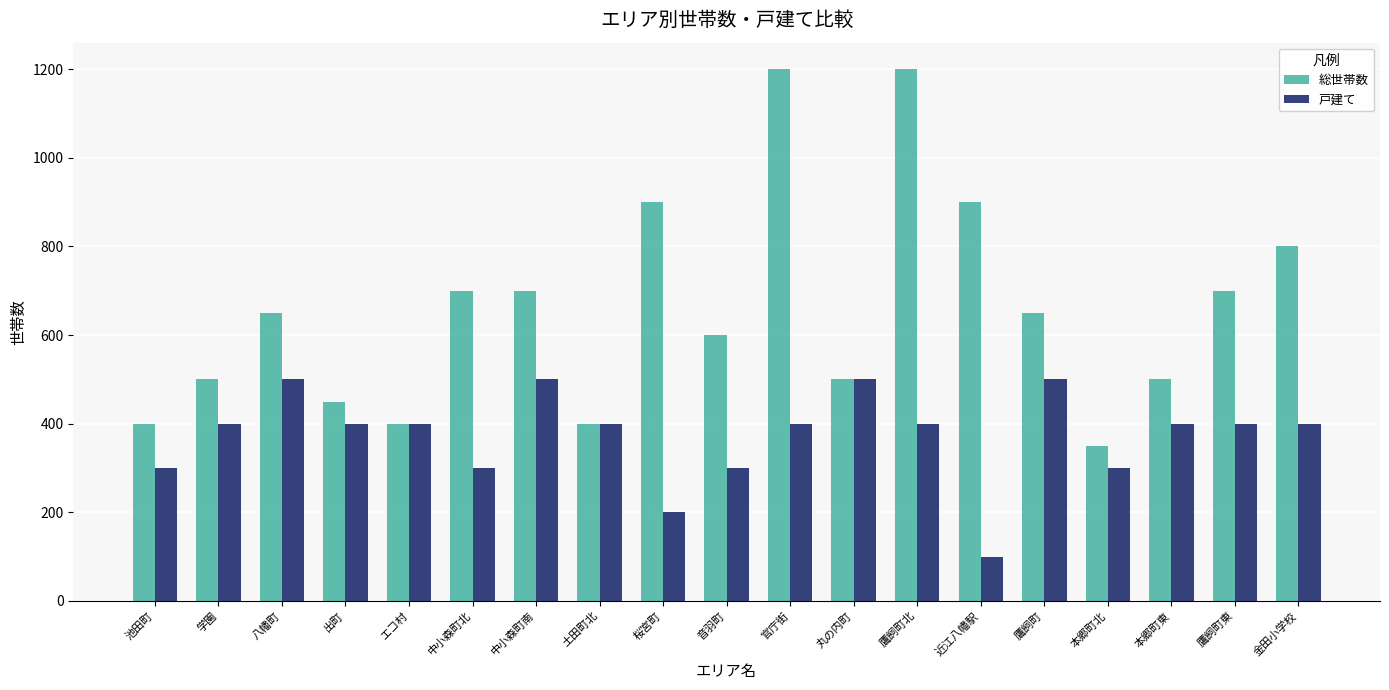

Does the chart contain any negative values?

No